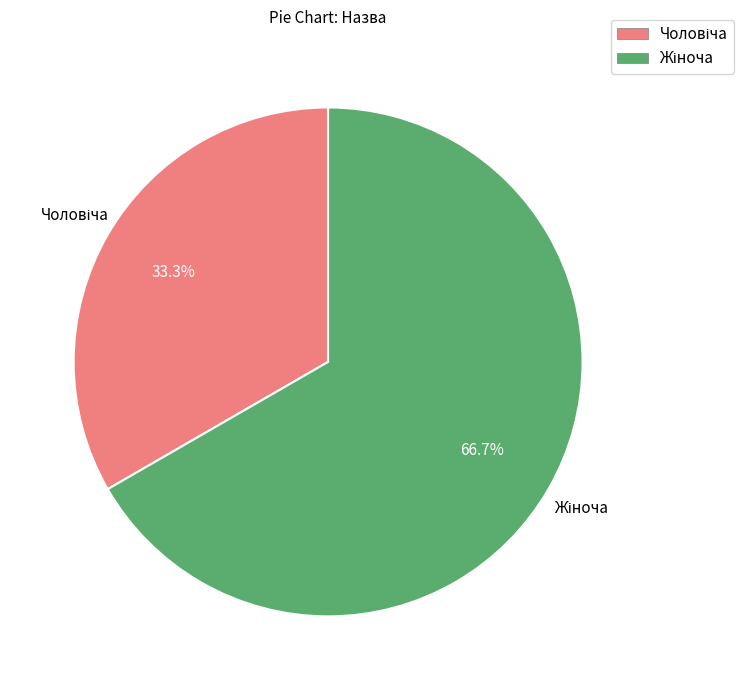

Is there a majority slice in this chart?

Yes